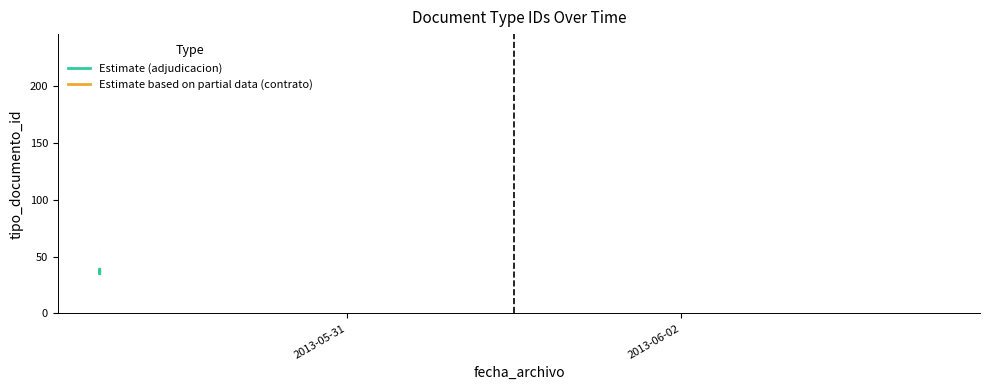

What is the difference between the maximum and minimum values?

4